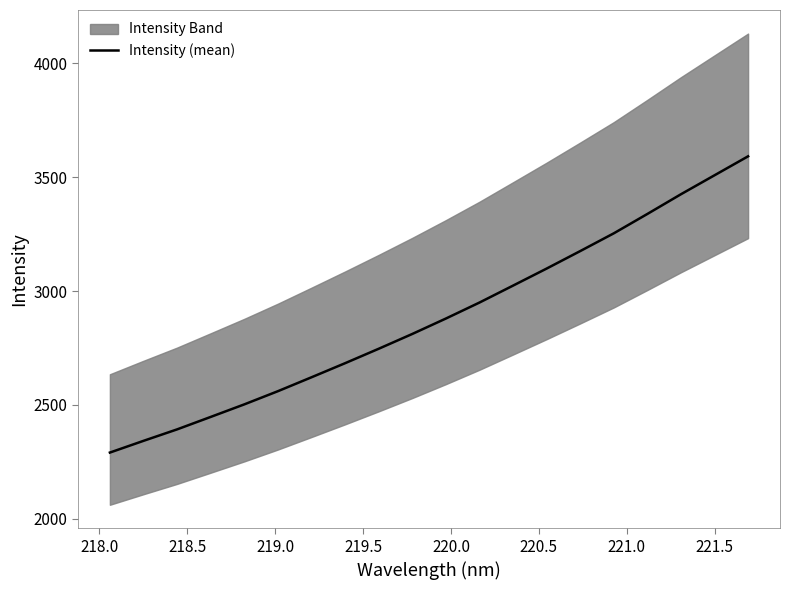

What is the minimum value for Intensity (mean)?

2291.1